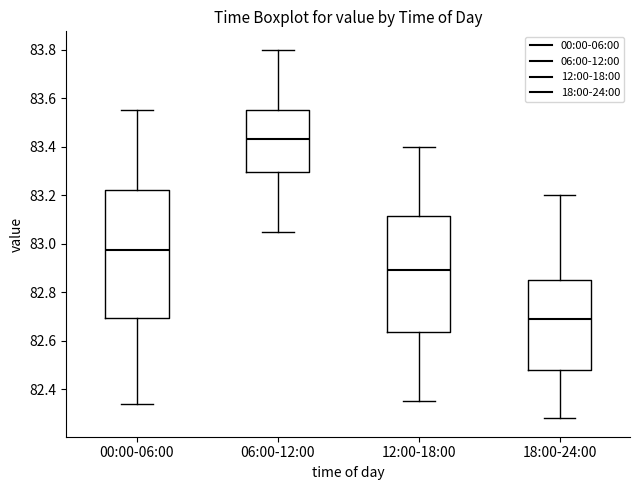

Where does the median line of the box for 18:00-24:00 sit on the y-axis? The values are not printed on the chart, so give them approximately, as read against the axis.

82.70